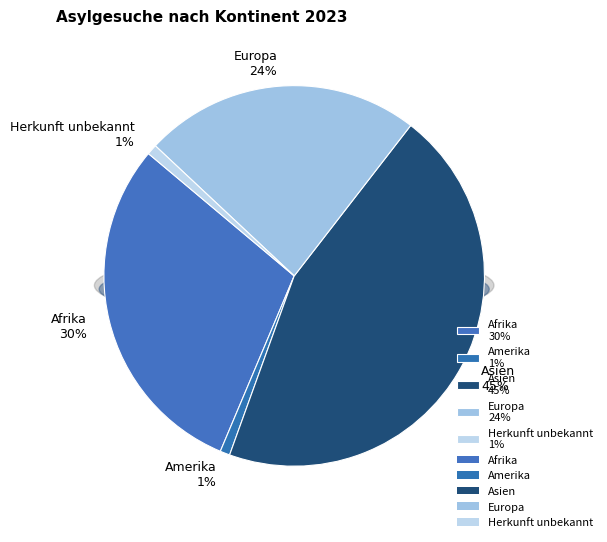

Combined, do Europa and Asien account for over 50%?

Yes